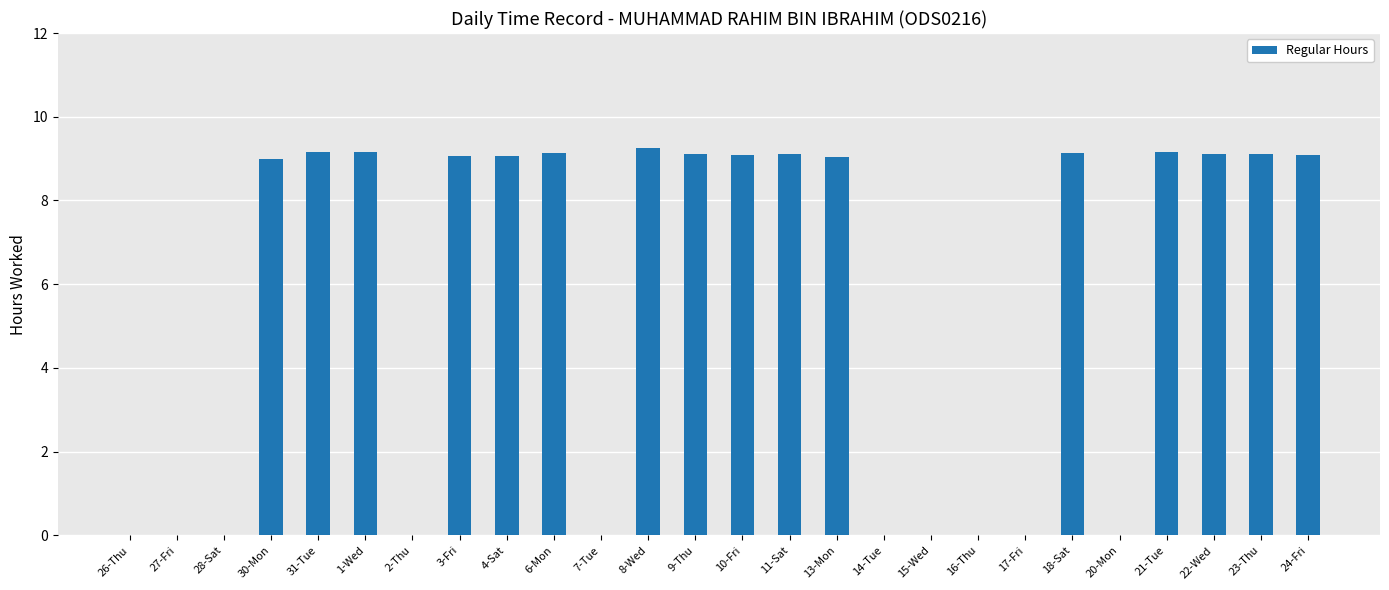

What is the sum of all values?

145.8